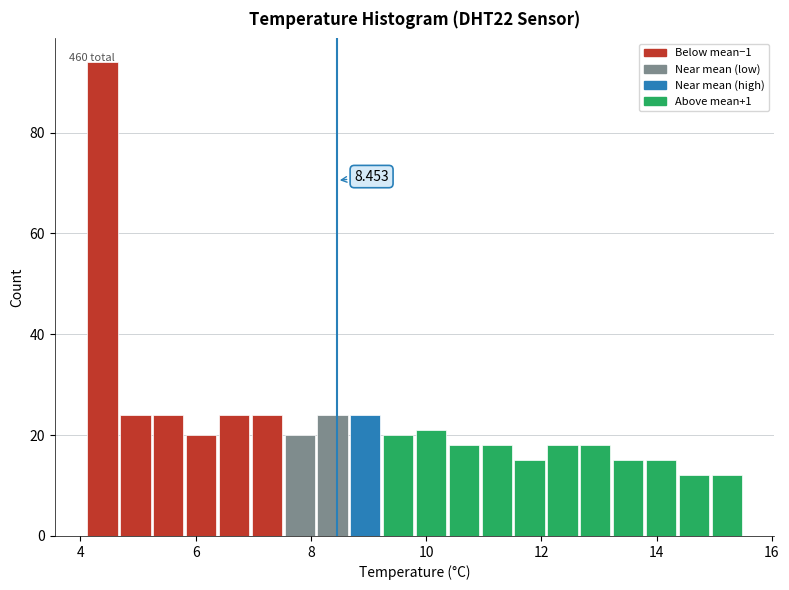

Around what value on the x-axis is the tallest bar? Give the approximate position of its centre, as read against the axis.

4.4